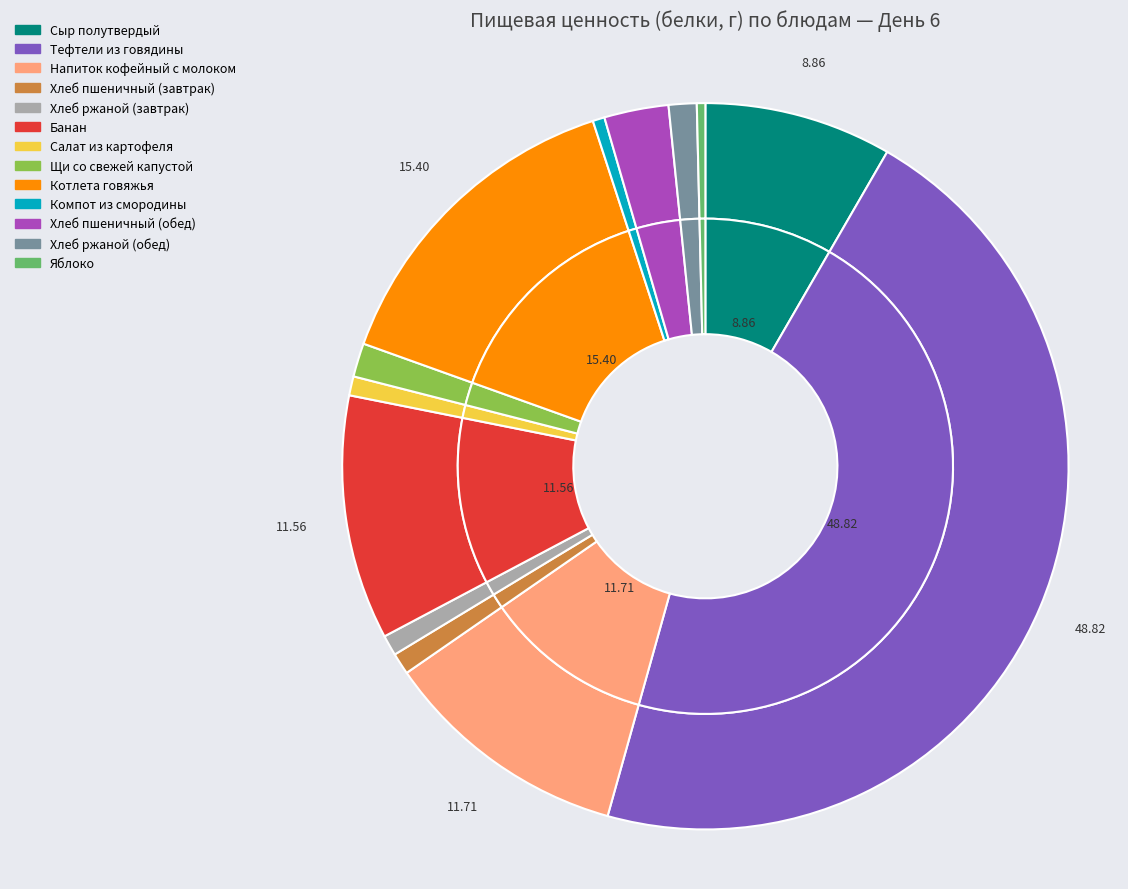

Is the sum of Щи со свежей капустой and Хлеб ржаной (обед) greater than half?

No